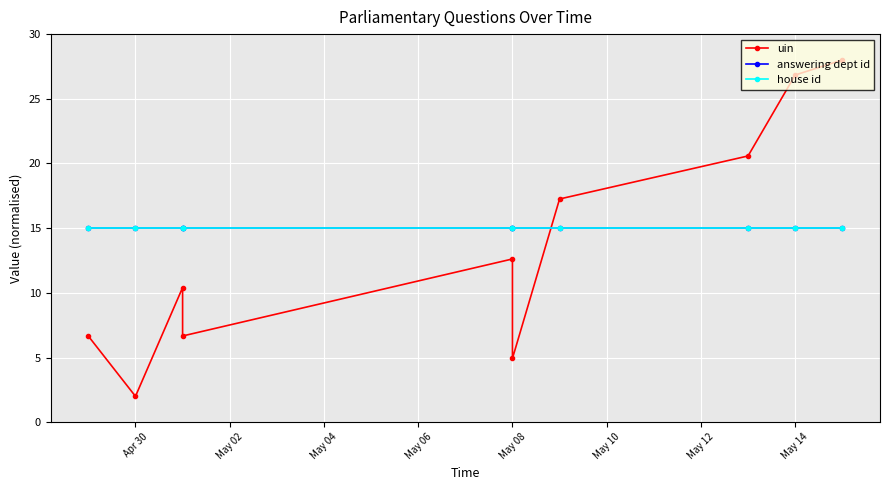

True or false: answering dept id has more than 1 interior local peaks.

False